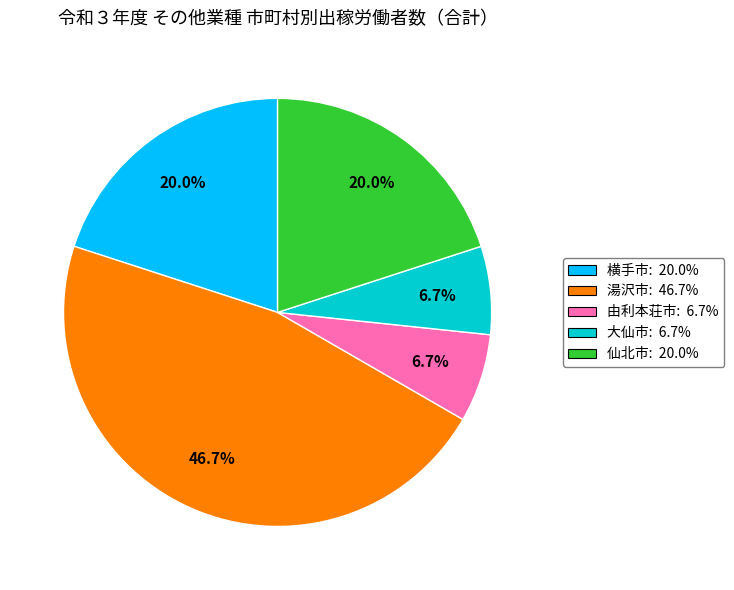

Between 由利本荘市 and 湯沢市, which is larger?

湯沢市